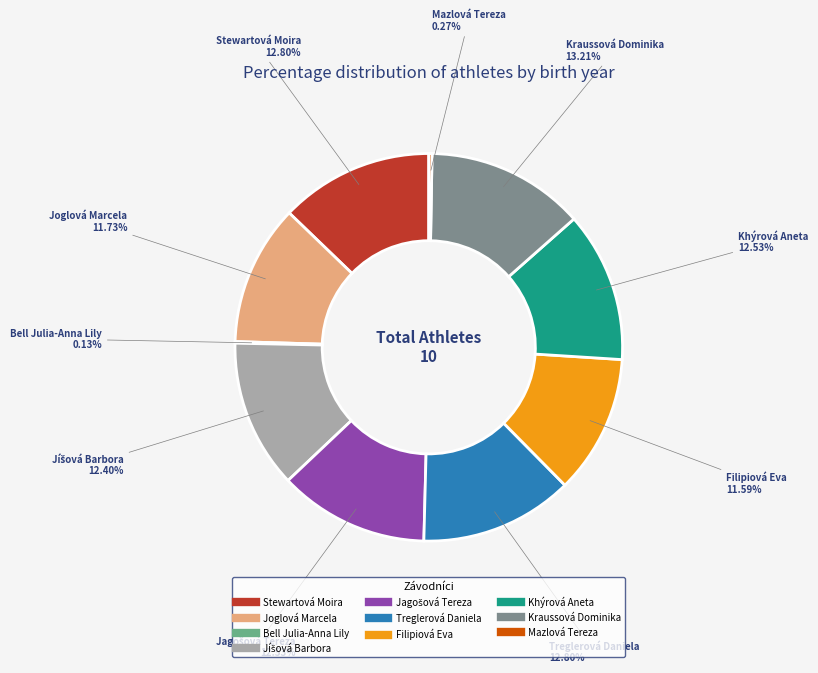

What is the ratio of the value at Kraussová Dominika to the value at Filipiová Eva?

1.1